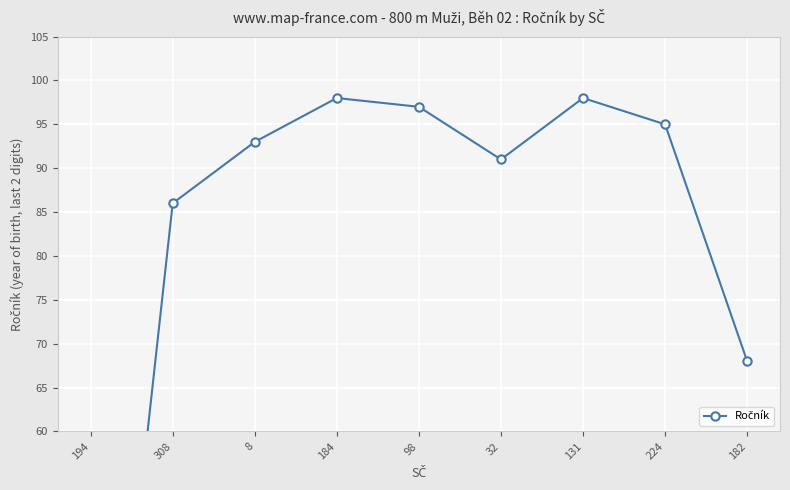

Reading left to right, transcribe all the data shown in this chart.

194=1	308=86	8=93	184=98	98=97	32=91	131=98	224=95	182=68